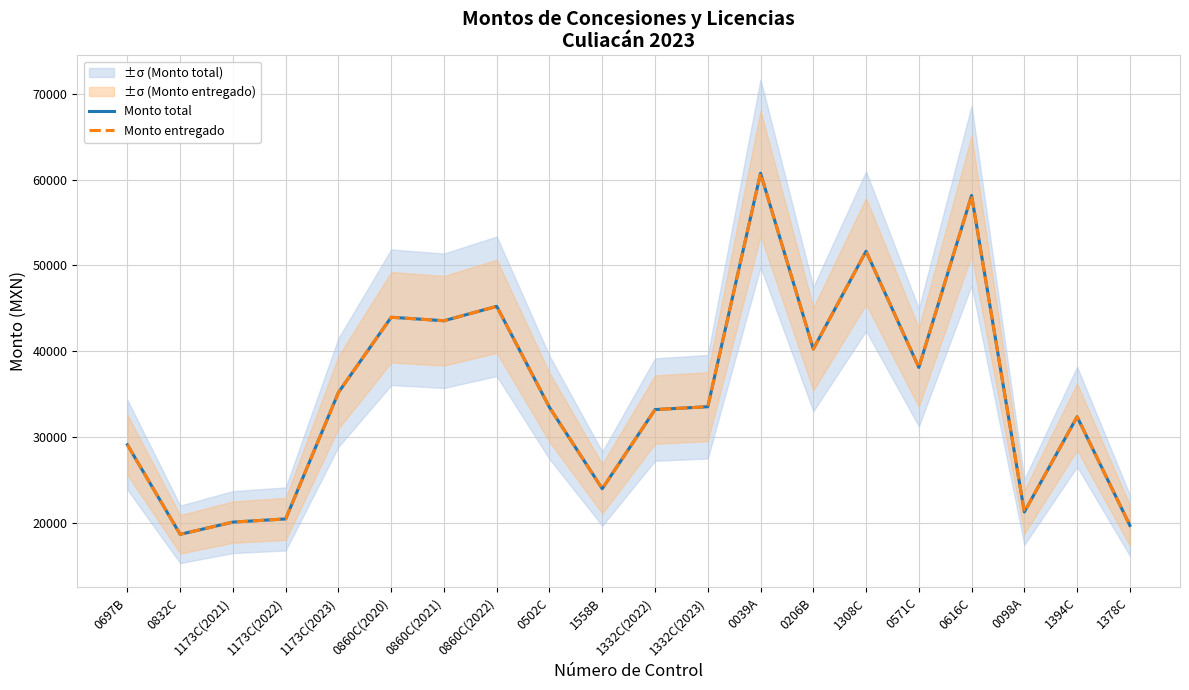

What is the label of the 3rd point from the left?

1173C(2021)